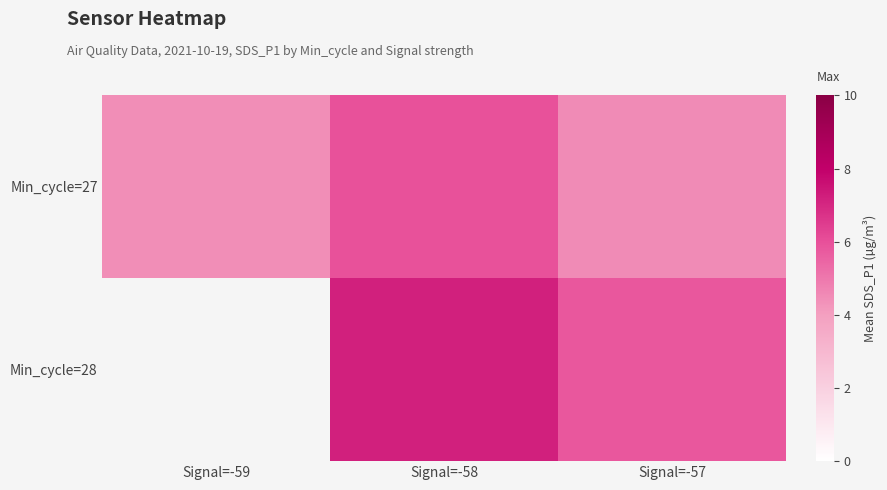

Reading right to left, list all the values displayed in this chart.

Min_cycle=27: Signal=-57=4.5	Signal=-58=6.0	Signal=-59=4.5
Min_cycle=28: Signal=-57=5.8	Signal=-58=7.2	Signal=-59=0.0